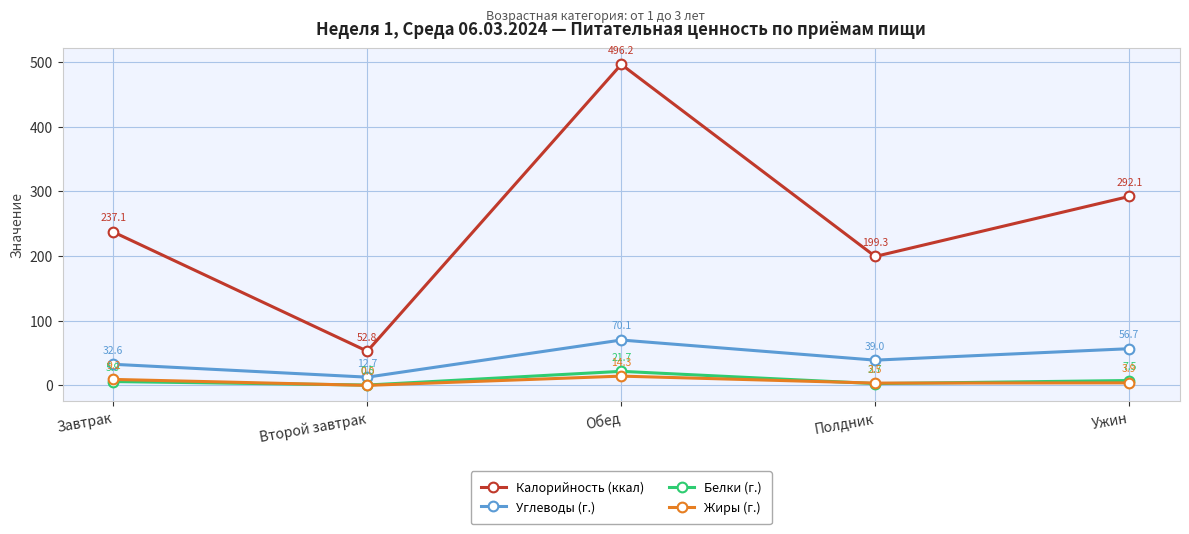

How many data points in Калорийность (ккал) are above 237?

3